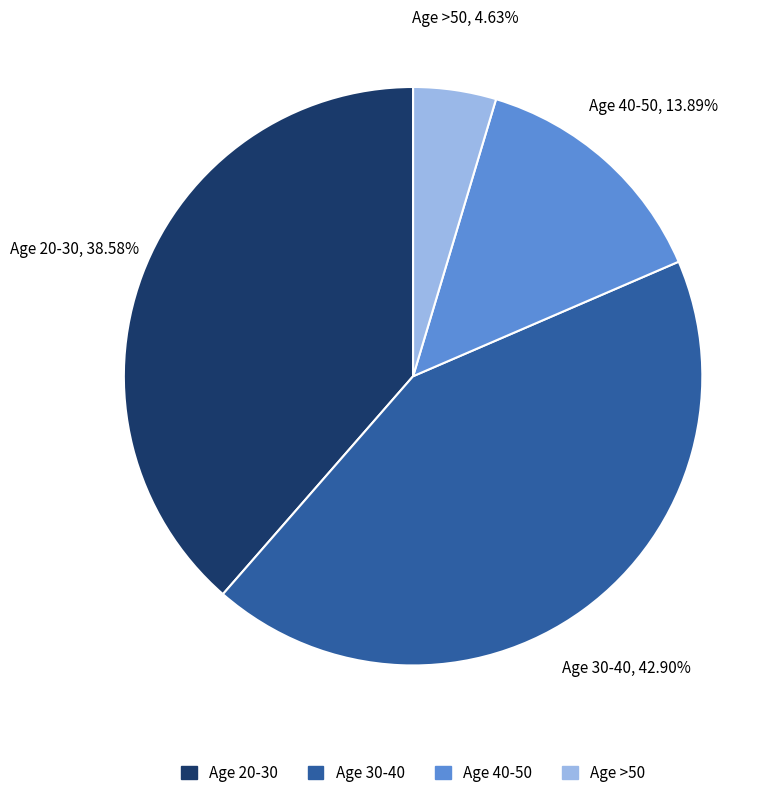

Does any single category account for the majority?

No